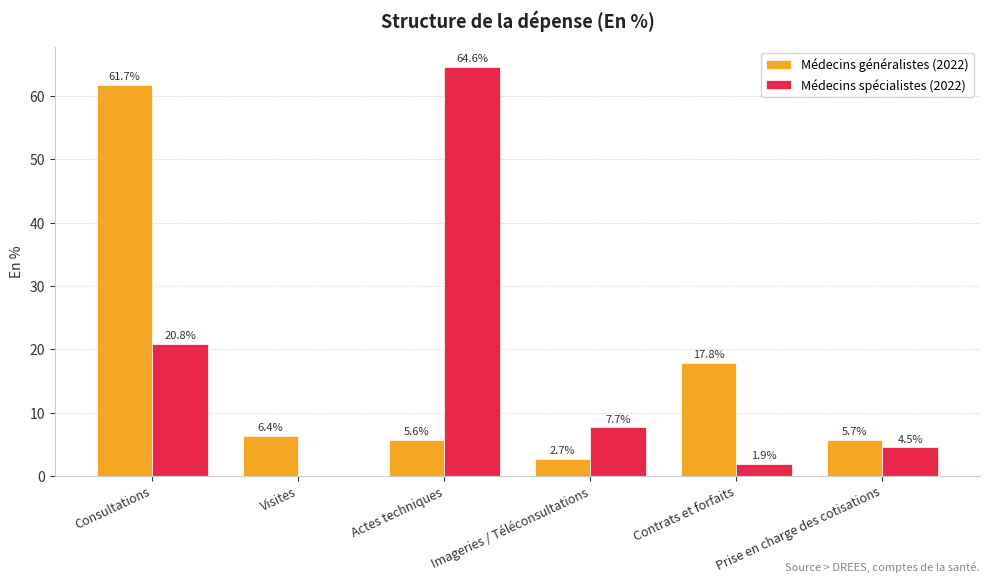

Count the number of categories in the chart.

6